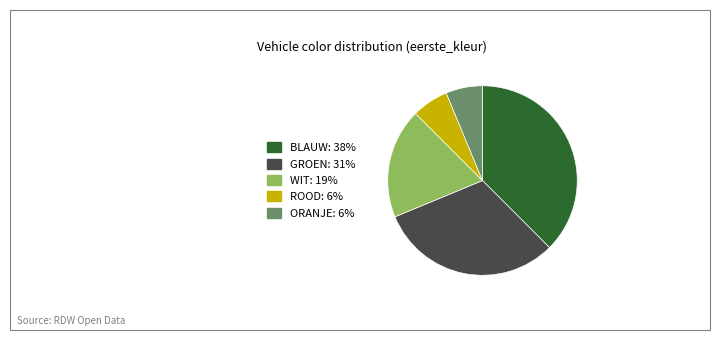

Between BLAUW and GROEN, which is larger?

BLAUW